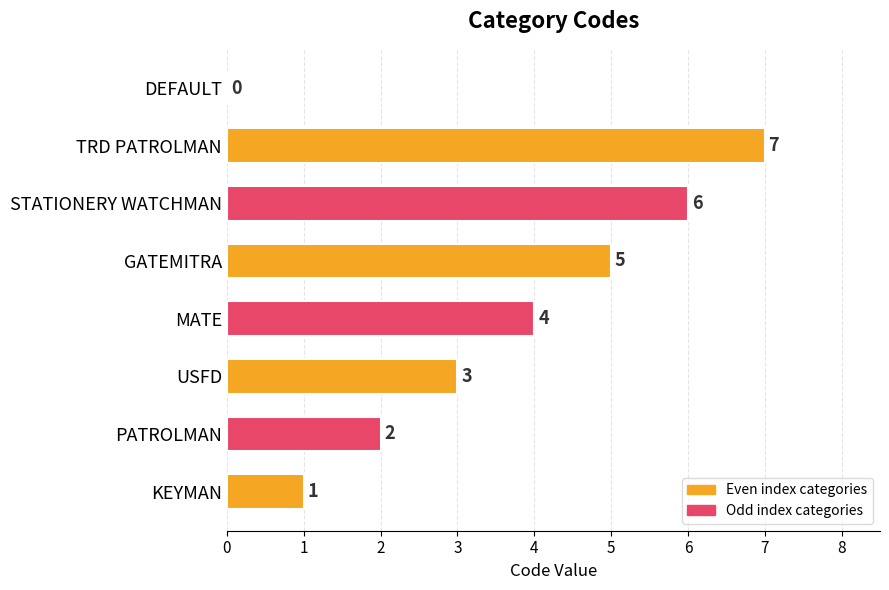

Count the number of categories in the chart.

8